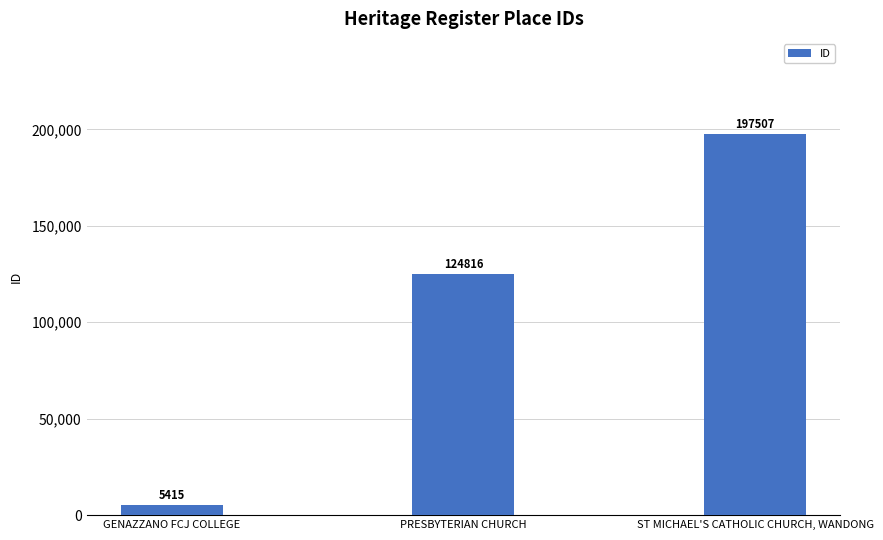

Reading left to right, transcribe all the data shown in this chart.

GENAZZANO FCJ COLLEGE=5415	PRESBYTERIAN CHURCH=124816	ST MICHAEL'S CATHOLIC CHURCH, WANDONG=197507